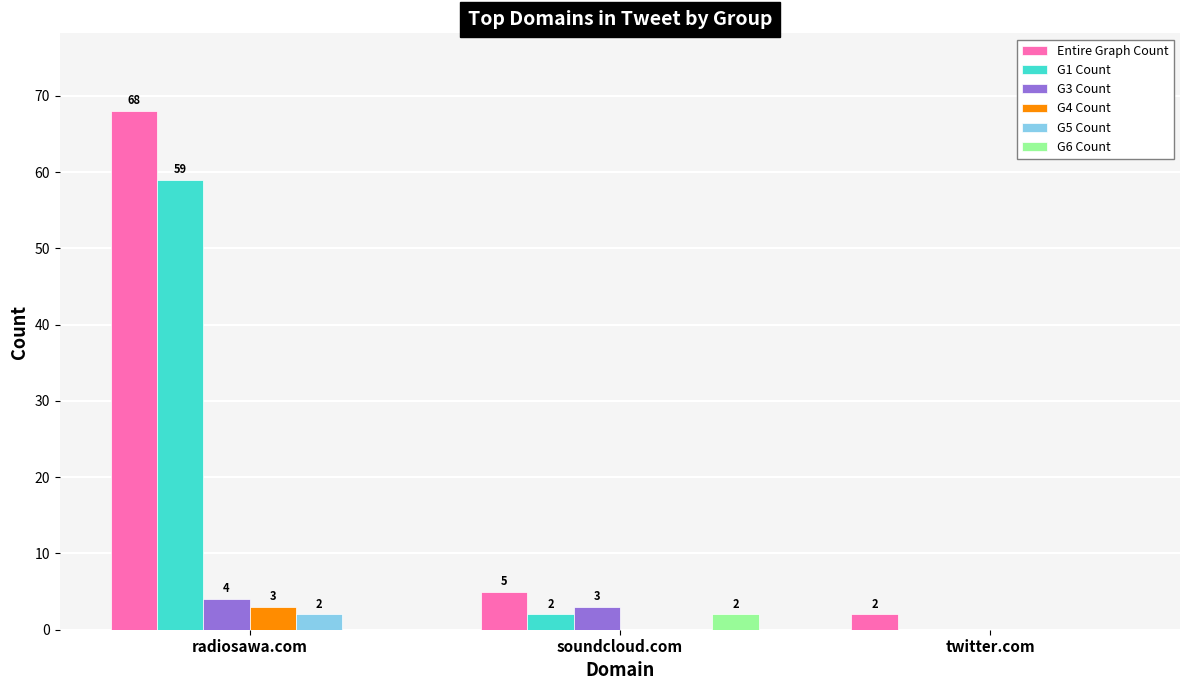

What is the maximum value shown in the chart?

68